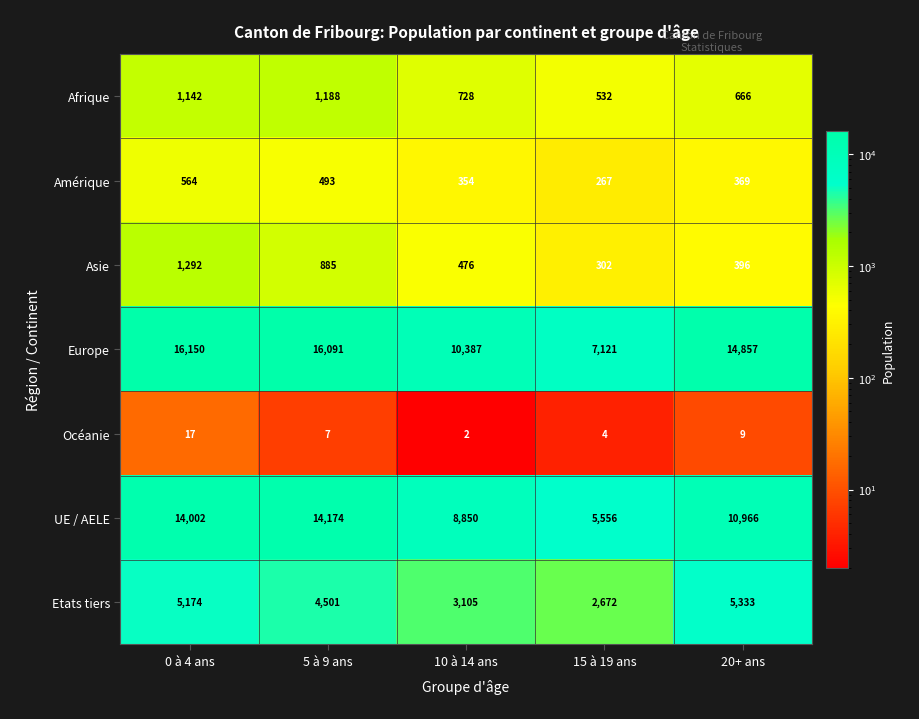

At how many categories does at least one series exceed 6227?

5